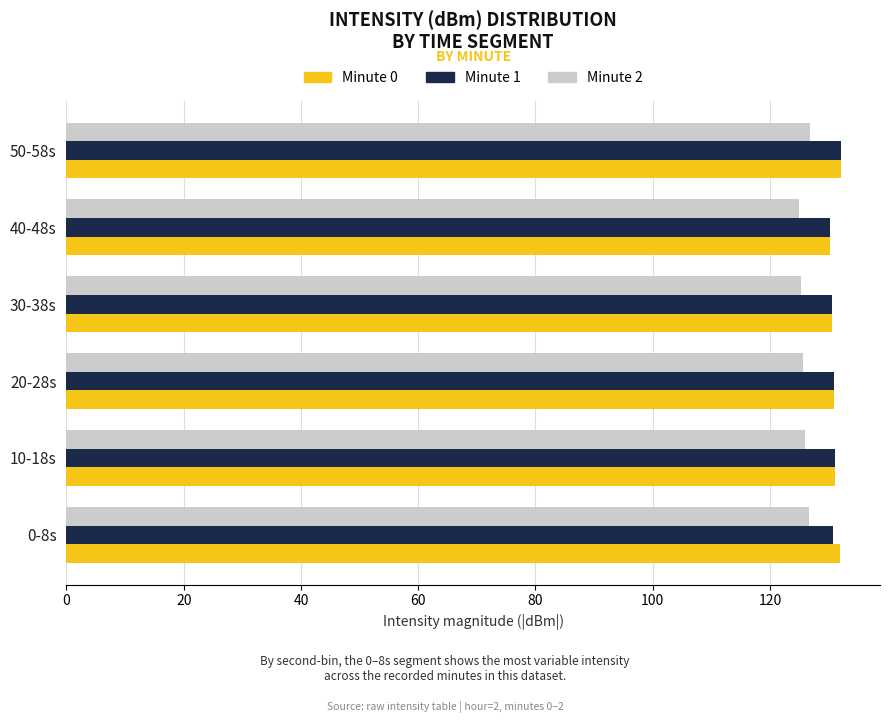

What is the spread (max minus min) of values at 40-48s?

5.2